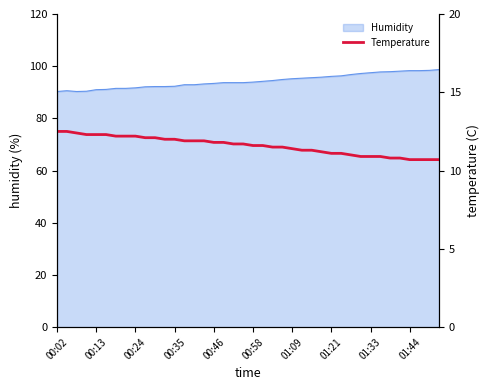

What is the change in value from 13 to 25?

-0.6